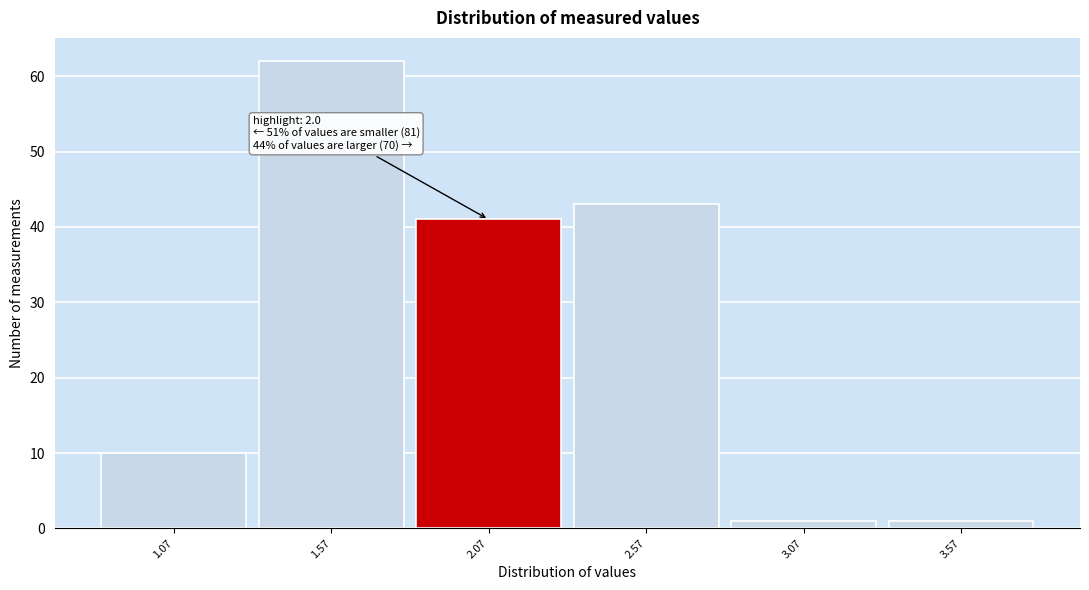

Which range on the x-axis has the tallest bar?

1.32 to 1.82